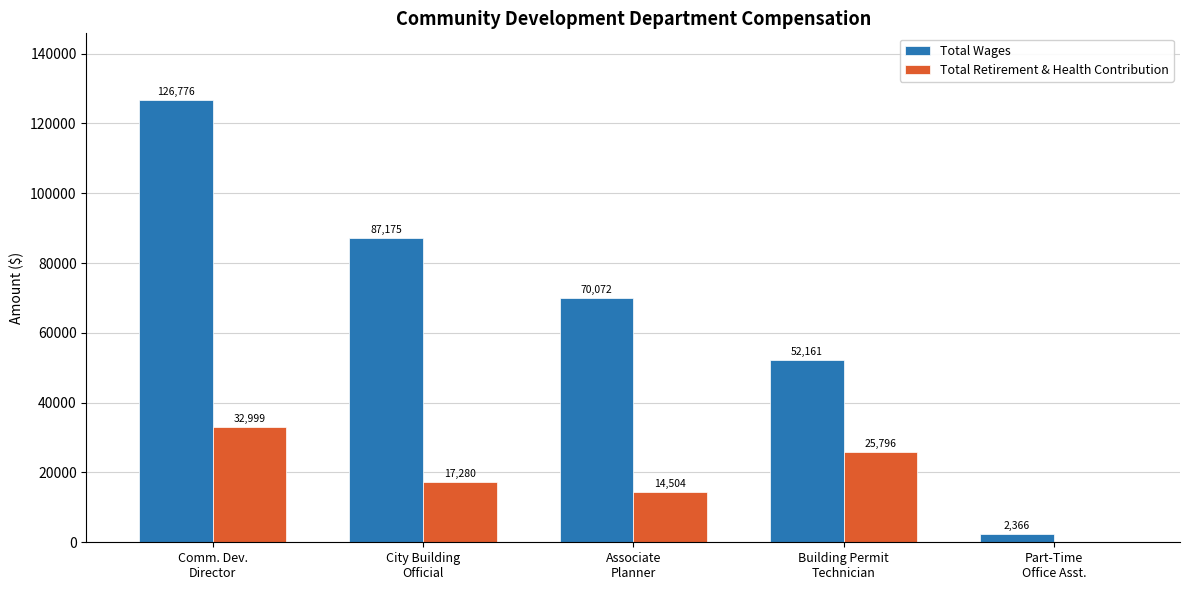

What is the maximum value shown in the chart?

126776